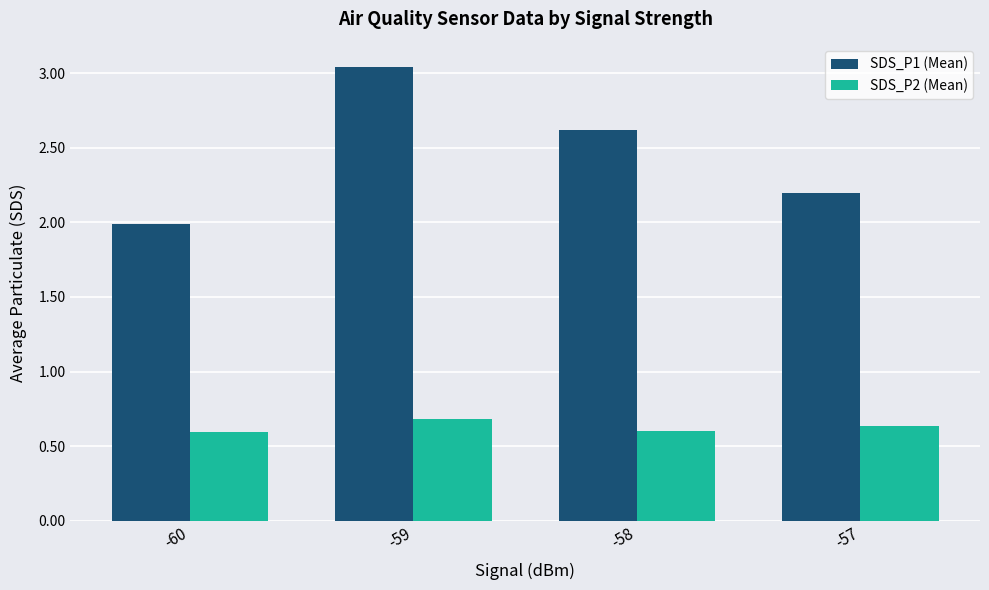

What is the difference between the highest and lowest values at -59?

2.4